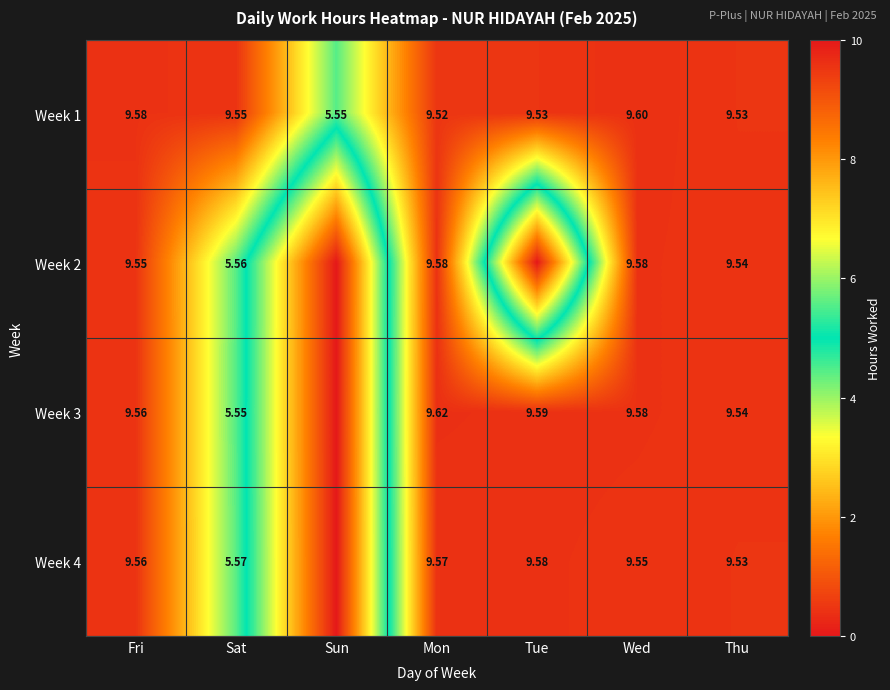

The value of Week 4 at Tue is 13.7. True or false?

False